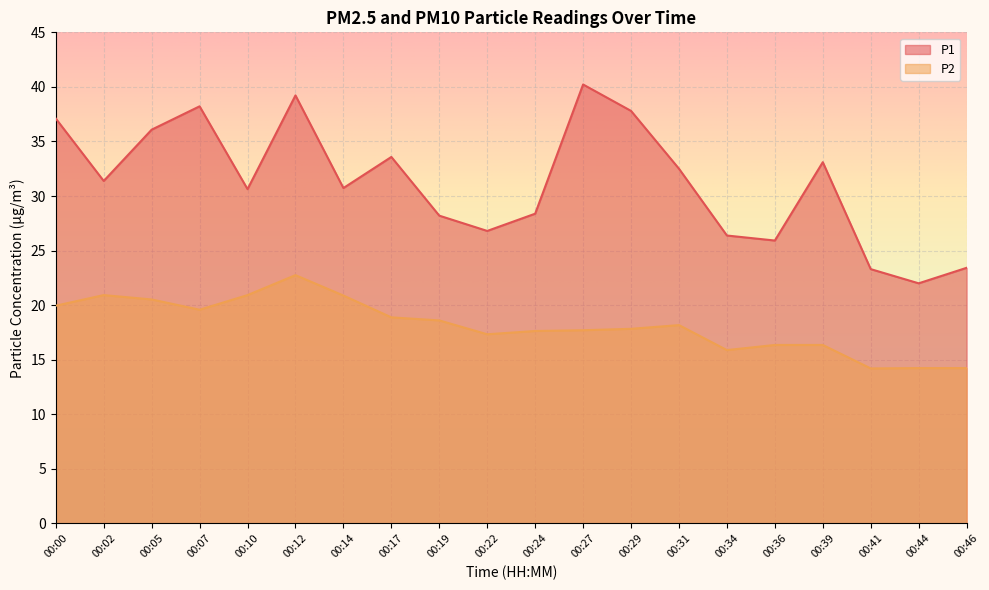

What is the average value of the P1 series?

31.2